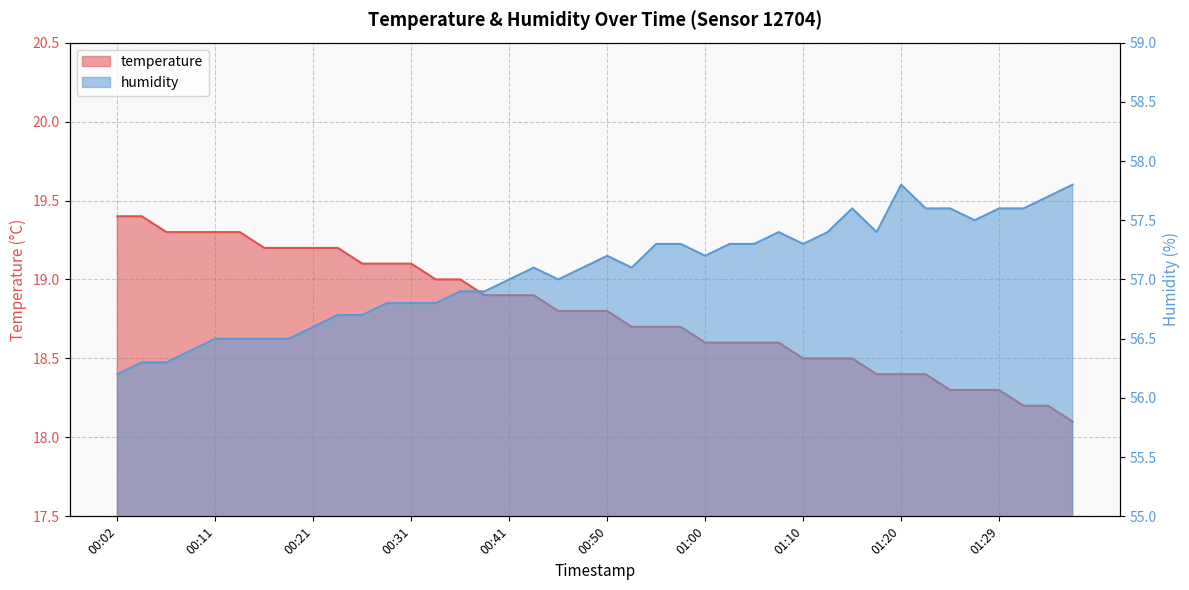

What is the spread (max minus min) of values at 01:15?

39.1